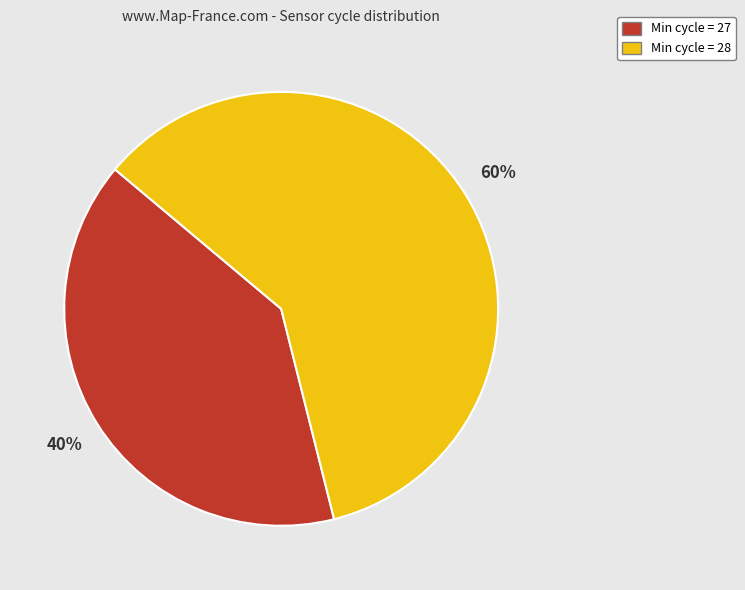

Is there a majority slice in this chart?

Yes